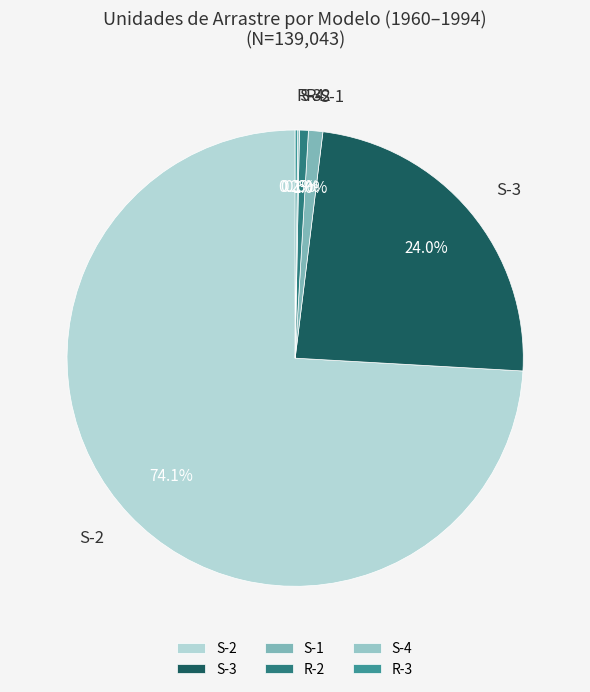

Which has a higher value, S-2 or S-3?

S-2